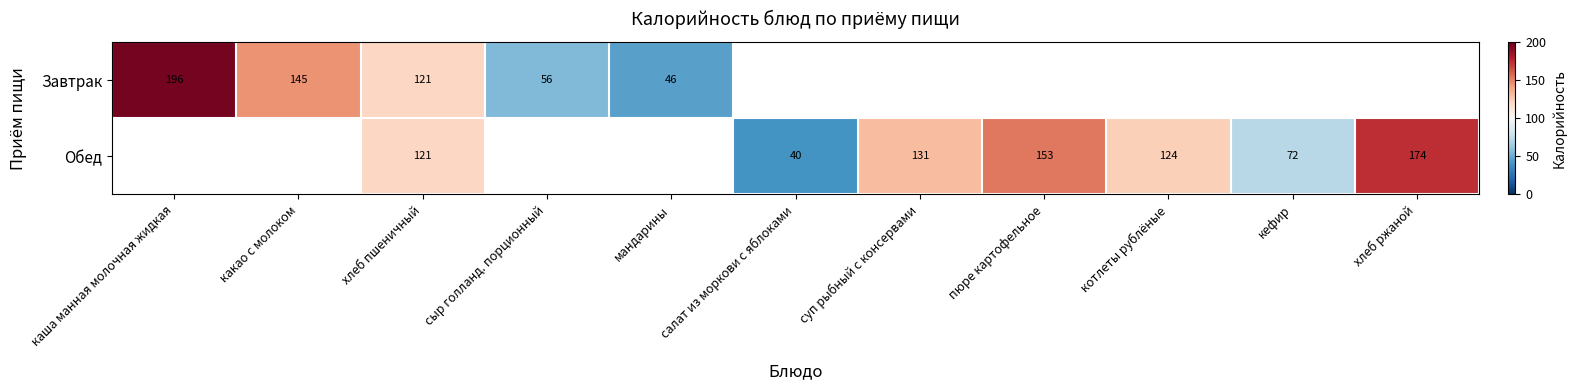

Rank the categories by Завтрак value from highest to lowest.

каша манная молочная жидкая, какао с молоком, хлеб пшеничный, сыр голланд. порционный, мандарины, салат из моркови с яблоками, суп рыбный с консервами, пюре картофельное, котлеты рублёные, кефир, хлеб ржаной